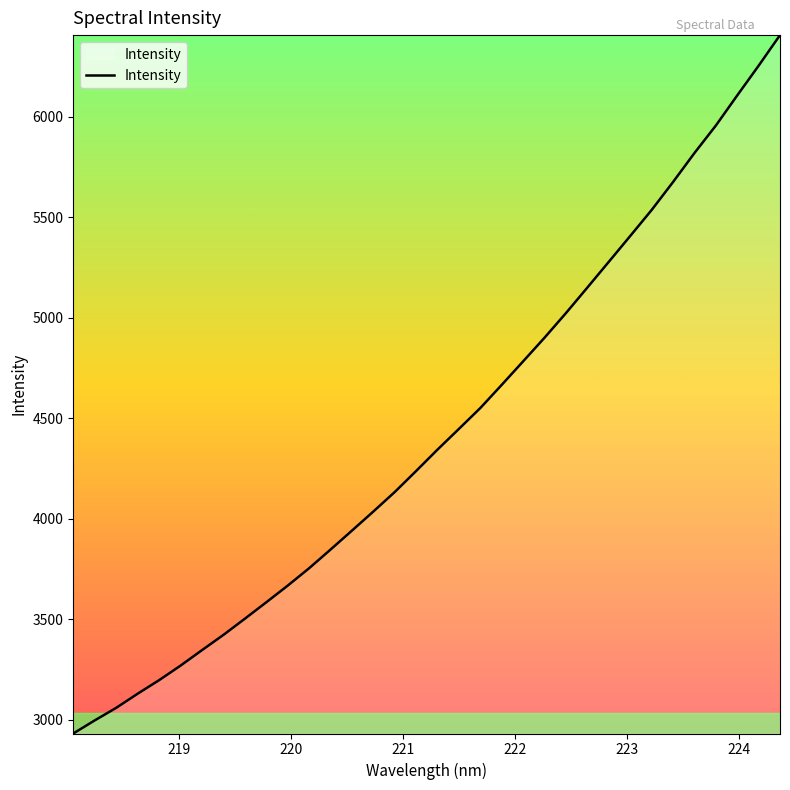

How many lines are shown in the chart?

1